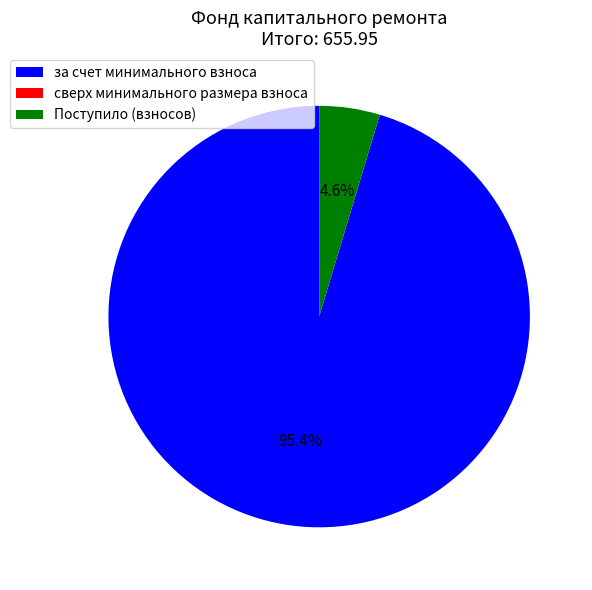

What is the largest slice in the pie chart?

за счет минимального взноса